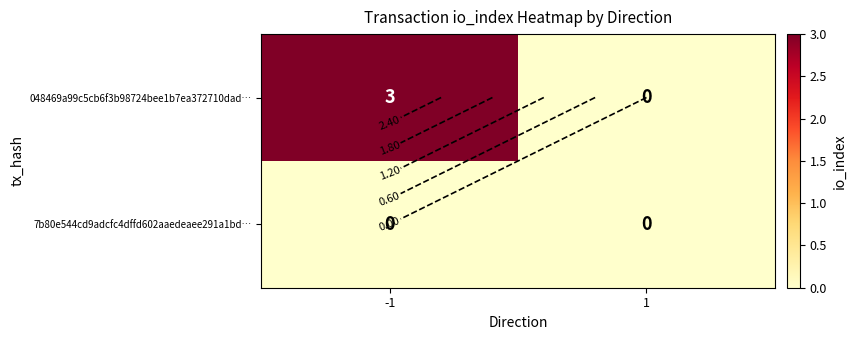

How many data points in 048469a99c5cb6f3b98724bee1b7ea372710dad… are less than 3?

1